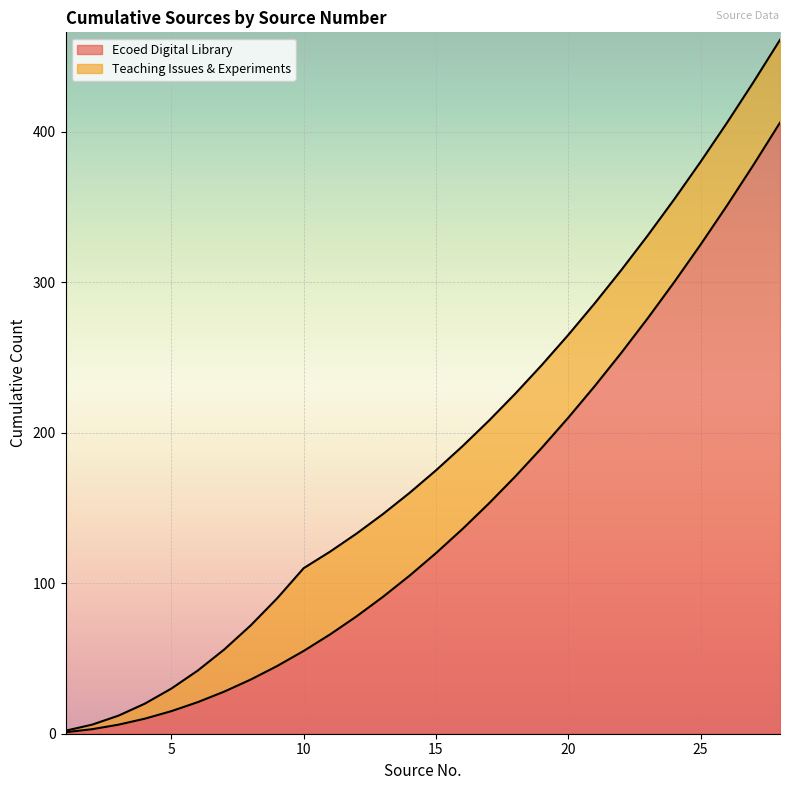

Reading right to left, what are all the values shown in this chart?

28=461	27=433	26=406	25=380	24=355	23=331	22=308	21=286	20=265	19=245	18=226	17=208	16=191	15=175	14=160	13=146	12=133	11=121	10=110	9=90	8=72	7=56	6=42	5=30	4=20	3=12	2=6	1=2